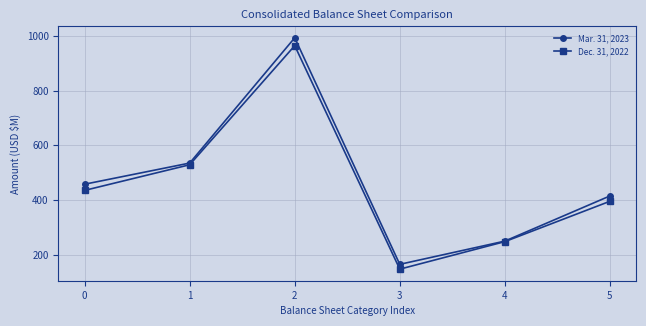

Which series has the largest total across all categories?

Mar. 31, 2023